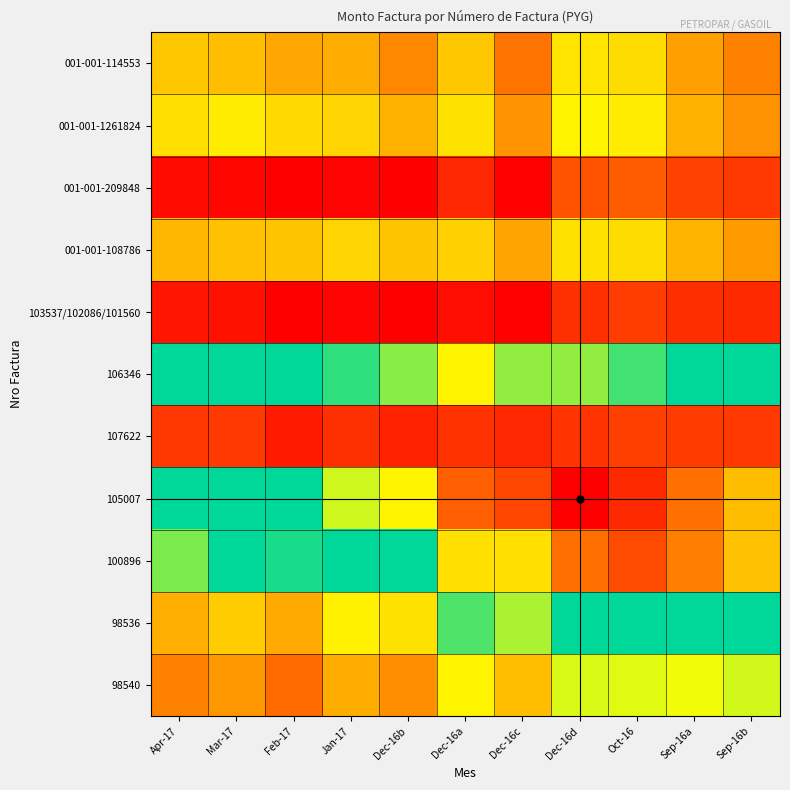

Reading right to left, extract all data points from this chart.

001-001-114553: Sep-16b=16807073130.3	Sep-16a=20162845611.3	Oct-16=26472675016.8	Dec-16d=27248821764.6	Dec-16c=15175918569.0	Dec-16a=24220313637.5	Dec-16b=17655927390.4	Jan-17=21584506886.1	Feb-17=21021597964.3	Mar-17=23525055460.1	Apr-17=24390706219.0
001-001-1261824: Sep-16b=18921825480.9	Sep-16a=22245611085.8	Oct-16=28082046244.8	Dec-16d=28966751014.6	Dec-16c=19094562124.5	Dec-16a=26893851910.7	Dec-16b=22235695997.4	Jan-17=25672594706.7	Feb-17=26115454277.6	Mar-17=28056622548.0	Apr-17=26824380156.2
001-001-209848: Sep-16b=7926220195.7	Sep-16a=9050630255.1	Oct-16=12246282498.3	Dec-16d=11072156620.6	Dec-16c=1233293366.6	Dec-16a=5620089201.1	Dec-16b=700774952.3	Jan-17=1478604205.7	Feb-17=759843600.0	Mar-17=1548353224.4	Apr-17=2116907869.1
001-001-108786: Sep-16b=19766047066.3	Sep-16a=22349882922.6	Oct-16=26563553592.3	Dec-16d=26989398409.6	Dec-16c=20842662134.0	Dec-16a=25475765359.1	Dec-16b=23954094117.2	Jan-17=25731655257.0	Feb-17=23953234697.0	Mar-17=23812620873.9	Apr-17=22523171212.7
103537/102086/101560: Sep-16b=6151241503.4	Sep-16a=6700454838.3	Oct-16=8438095616.3	Dec-16d=6969862810.2	Dec-16c=1021205194.9	Dec-16a=2406567492.3	Dec-16b=788490939.0	Jan-17=1505246231.0	Feb-17=723692823.5	Mar-17=3148003871.1	Apr-17=3494598222.4
106346: Sep-16b=40999133878.0	Sep-16a=45108850639.1	Oct-16=49965587472.9	Dec-16d=52198402991.1	Dec-16c=52042949983.6	Dec-16a=55775697301.0	Dec-16b=51895053218.1	Jan-17=49510998994.3	Feb-17=44131186791.8	Mar-17=43525296762.5	Apr-17=39912809178.5
107622: Sep-16b=7913180353.7	Sep-16a=8230284103.1	Oct-16=8853000555.0	Dec-16d=7433747959.6	Dec-16c=5718383122.0	Dec-16a=6991367222.5	Dec-16b=4965118941.3	Jan-17=6833371639.5	Feb-17=4208417079.8	Mar-17=7925442411.5	Apr-17=7706989330.2
105007: Sep-16b=58559118657.5	Sep-16a=63123855100.2	Oct-16=67552796875.1	Dec-16d=70521721871.0	Dec-16c=65756752833.7	Dec-16a=63995222647.1	Dec-16b=55783124462.6	Jan-17=53863438378.0	Feb-17=45953095756.2	Mar-17=45952790743.8	Apr-17=41088126460.2
100896: Sep-16b=58302377591.0	Sep-16a=62233048732.1	Oct-16=65586517835.0	Dec-16d=63111113242.7	Dec-16c=56747508325.4	Dec-16a=56833161846.7	Dec-16b=47316911753.9	Jan-17=46490984881.3	Feb-17=38176952192.3	Mar-17=39341014830.9	Apr-17=34711837340.0
98536: Sep-16b=39314187639.8	Sep-16a=41252904853.0	Oct-16=40332797048.3	Dec-16d=39708801485.8	Dec-16c=33104449314.9	Dec-16a=36395175170.3	Dec-16b=26932661795.3	Jan-17=28558382761.0	Feb-17=21198548631.0	Mar-17=24884867546.8	Apr-17=21849065474.7
98540: Sep-16b=31632870882.0	Sep-16a=30656157065.9	Oct-16=31139460028.6	Dec-16d=31336922965.2	Dec-16c=23461873009.7	Dec-16a=28927720668.4	Dec-16b=18488993480.6	Jan-17=21536411753.8	Feb-17=14100825652.1	Mar-17=19279450314.3	Apr-17=16807073130.3